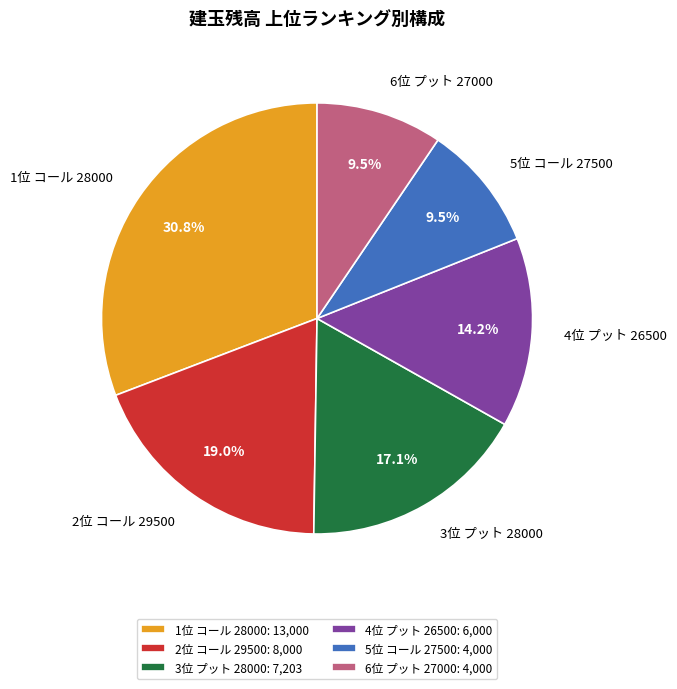

The 1位 コール 28000 slice represents 24% of the pie. True or false?

False